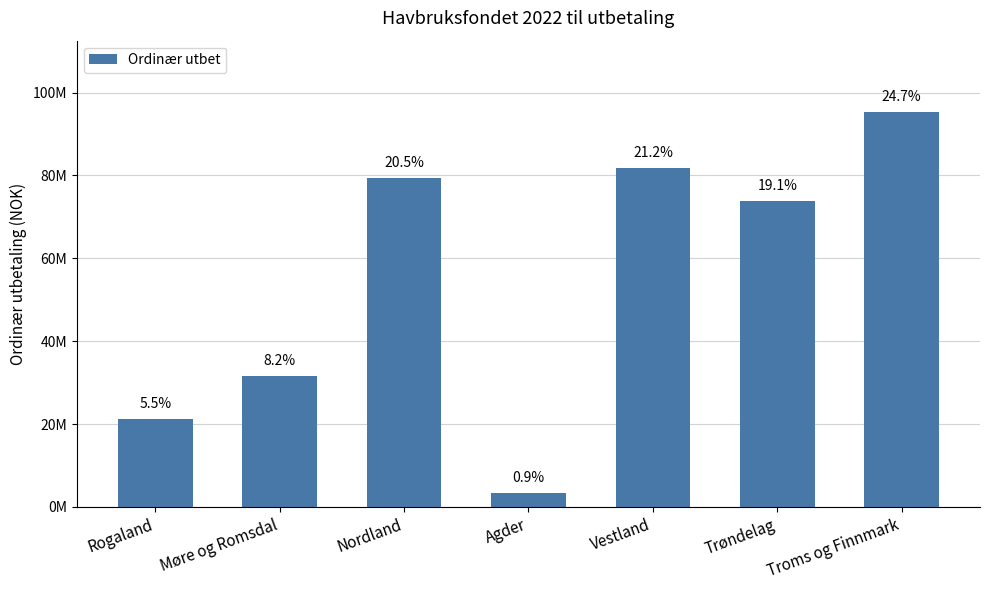

Does the chart contain any negative values?

No